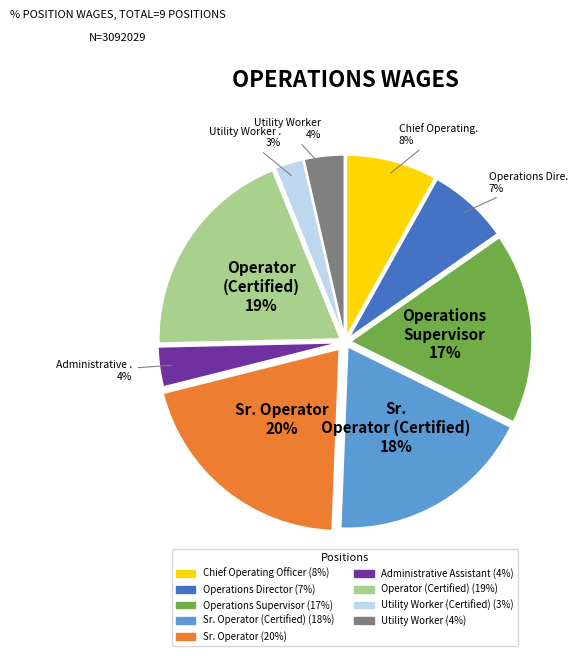

Is there a majority slice in this chart?

No